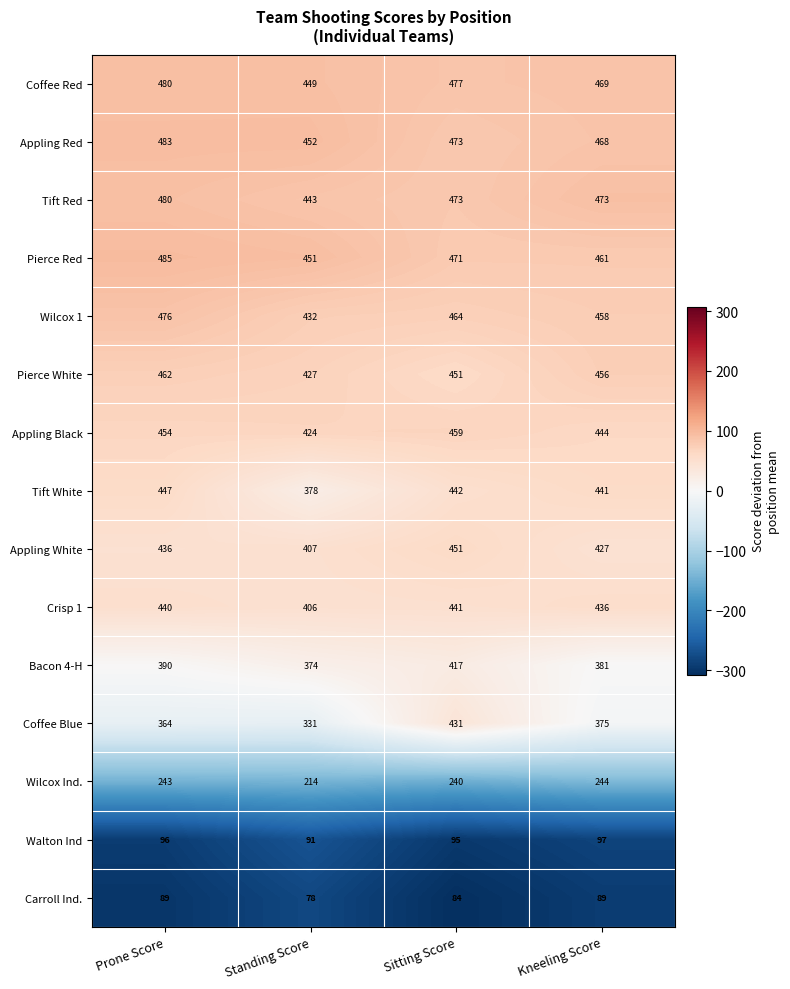

List the labels in order of Coffee Red value, smallest first.

Standing Score, Kneeling Score, Sitting Score, Prone Score